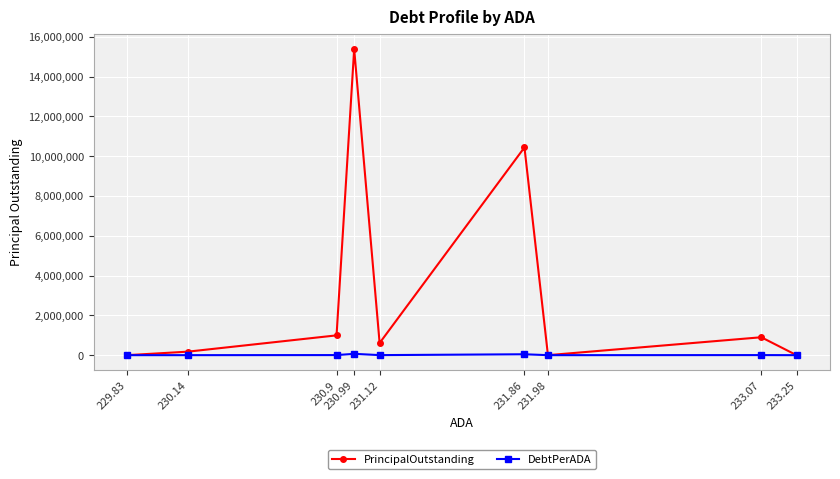

Between 233.25 and 229.83, which is larger?

233.25